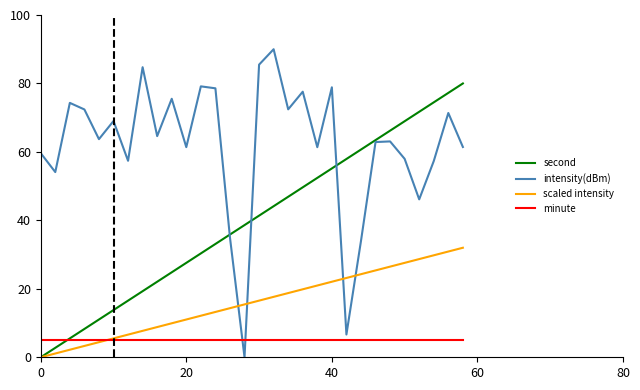

List the series in order of their peak value, lowest first.

minute, scaled intensity, second, intensity(dBm)